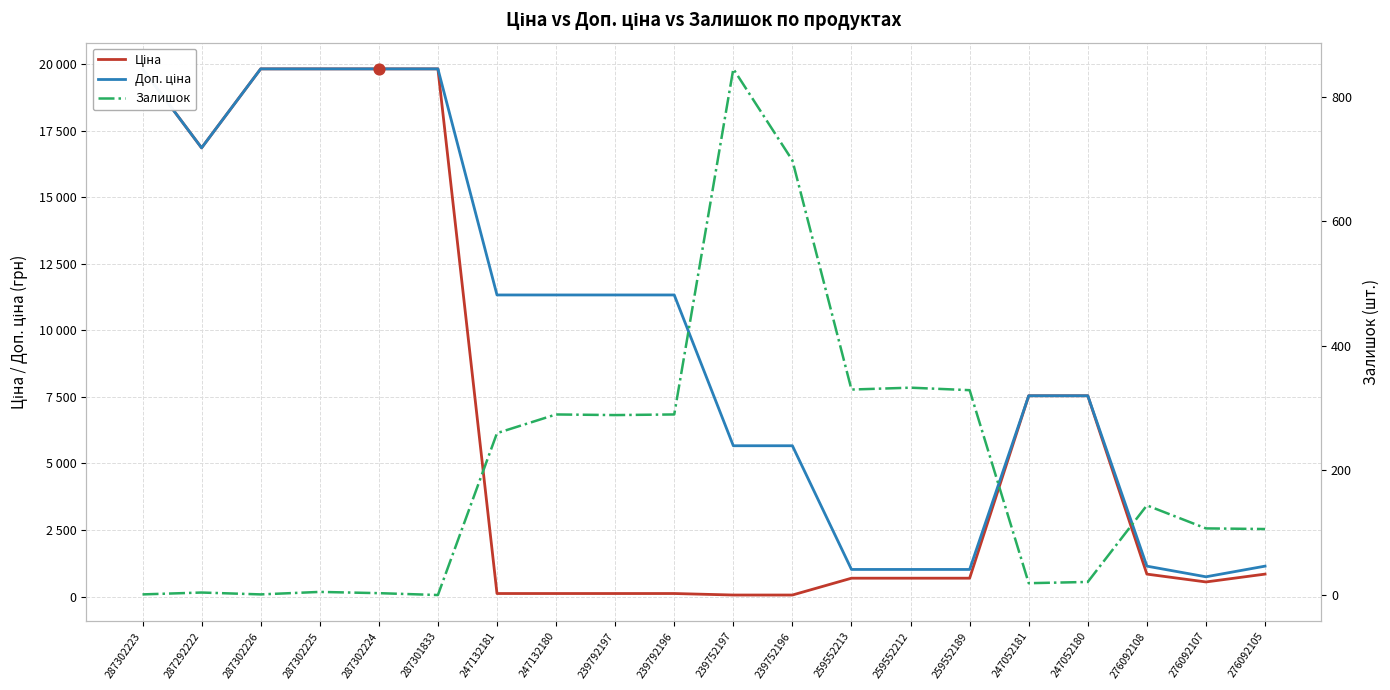

Which series reaches the maximum Y coordinate?

Ціна